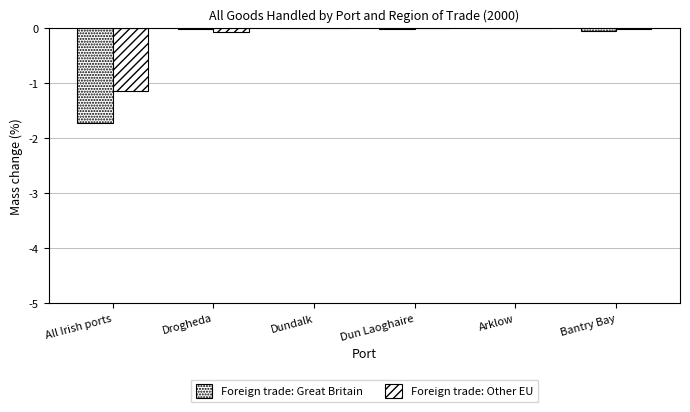

Are the bars grouped side by side (vs. stacked)?

Yes